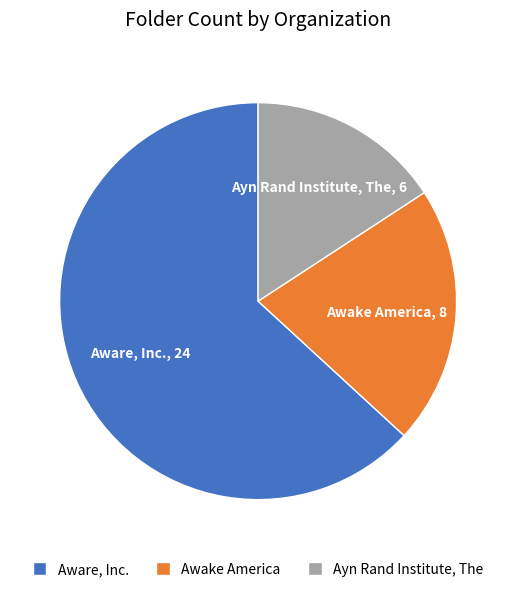

Rank the categories by value from highest to lowest.

Aware, Inc., Awake America, Ayn Rand Institute, The